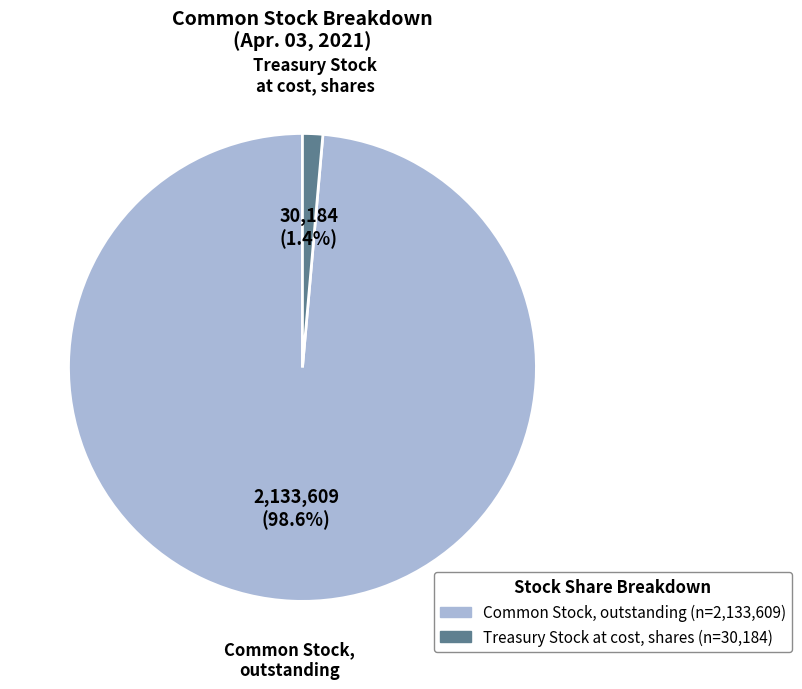

Does any single category account for the majority?

Yes